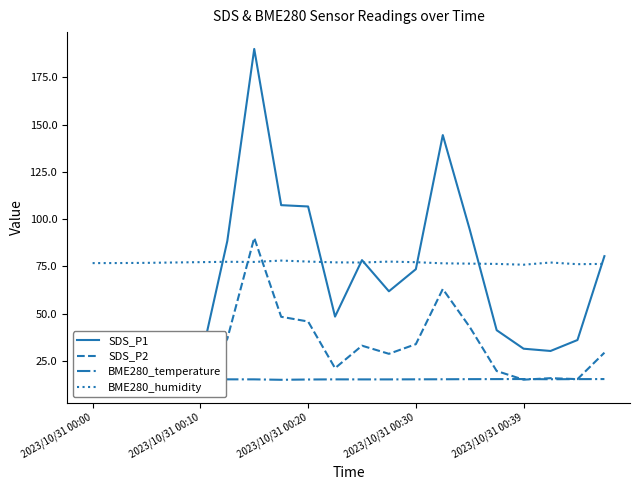

At how many categories does at least one series exceed 41?

20